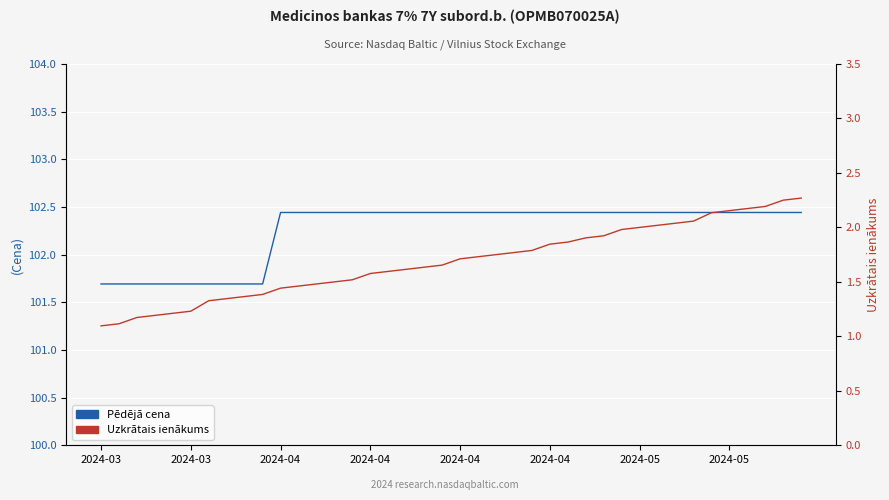

What is the greatest value displayed?

102.4